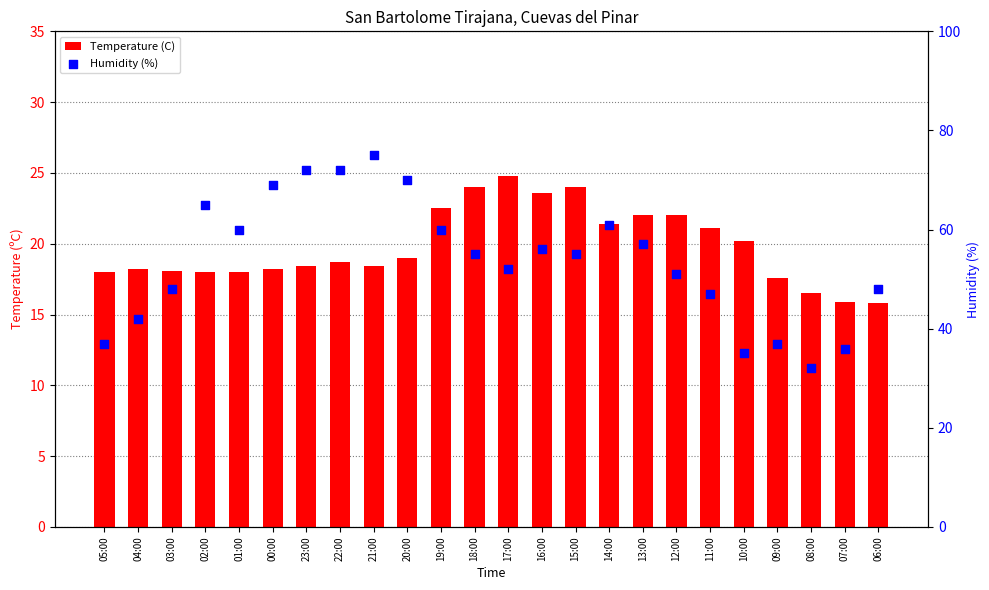

At which category is the sum across all series the highest?

21:00